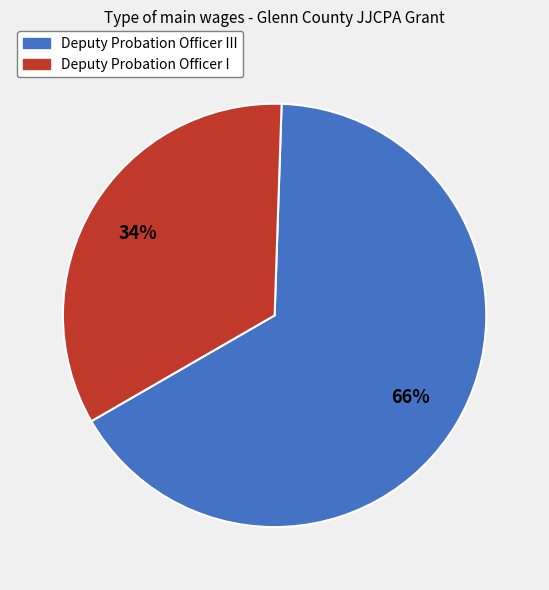

The Deputy Probation Officer III slice represents 66% of the pie. True or false?

True